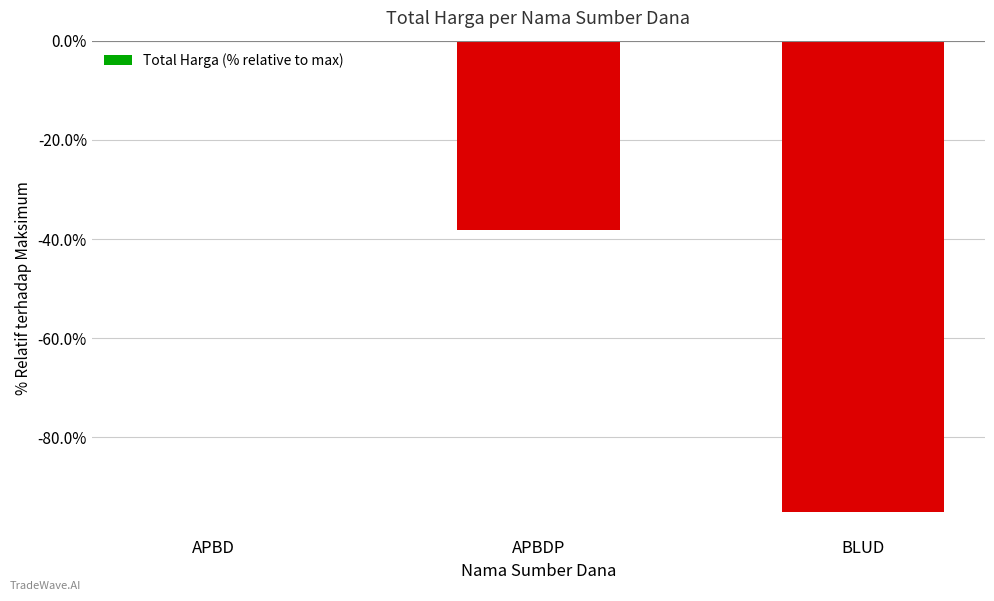

What is the difference between the values at APBDP and BLUD?

56.9